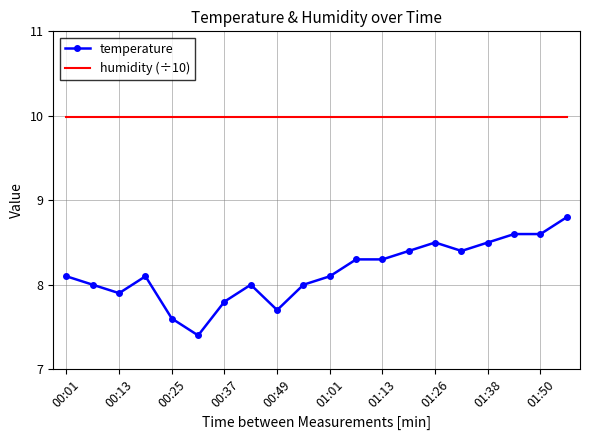

True or false: temperature and humidity (÷10) cross at least once.

False